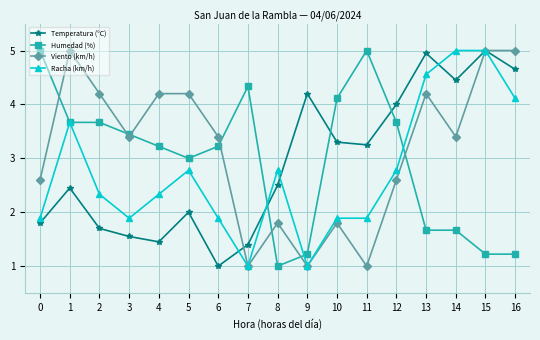

True or false: Humedad (%) has more than 0 interior local peaks.

True